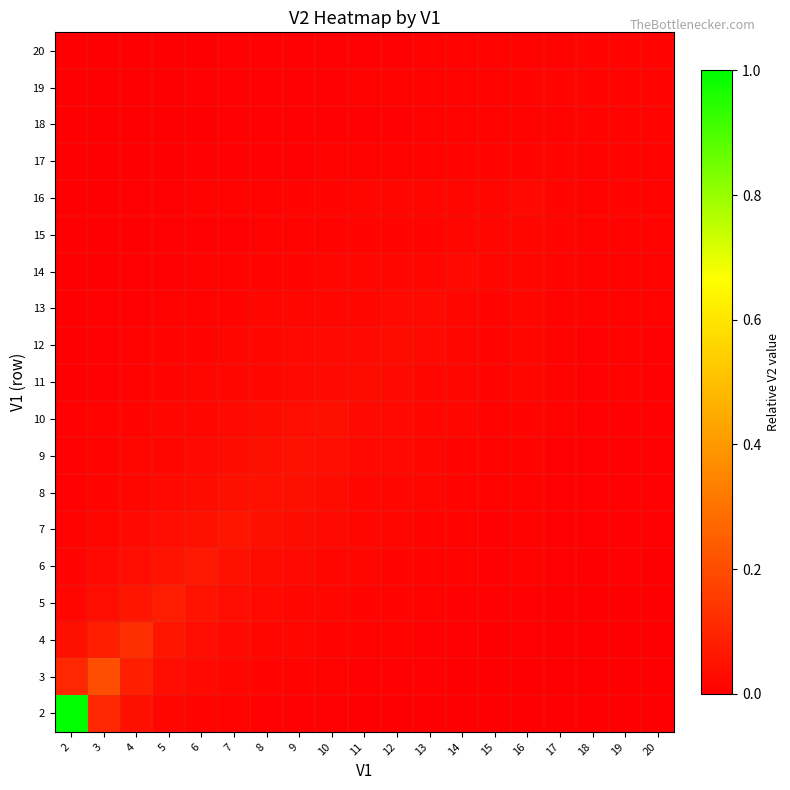

Which series has the largest total across all categories?

2